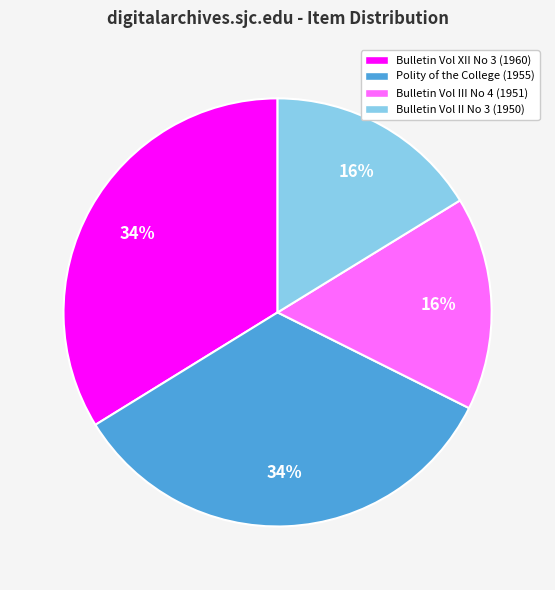

Is it true that Bulletin Vol XII No 3 (1960) is 23% of the pie?

False